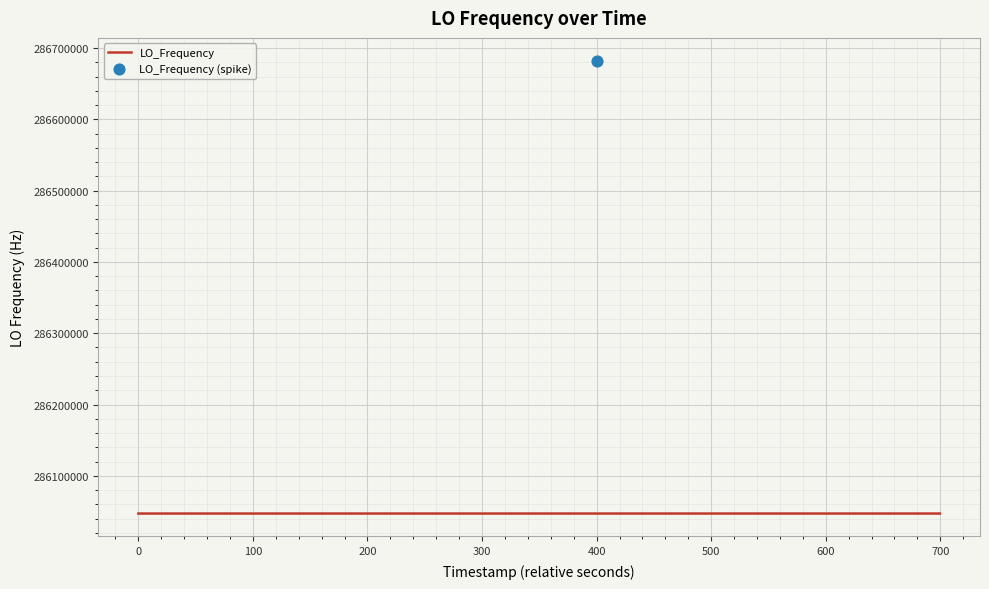

Which has a higher value, 33 or 19?

19